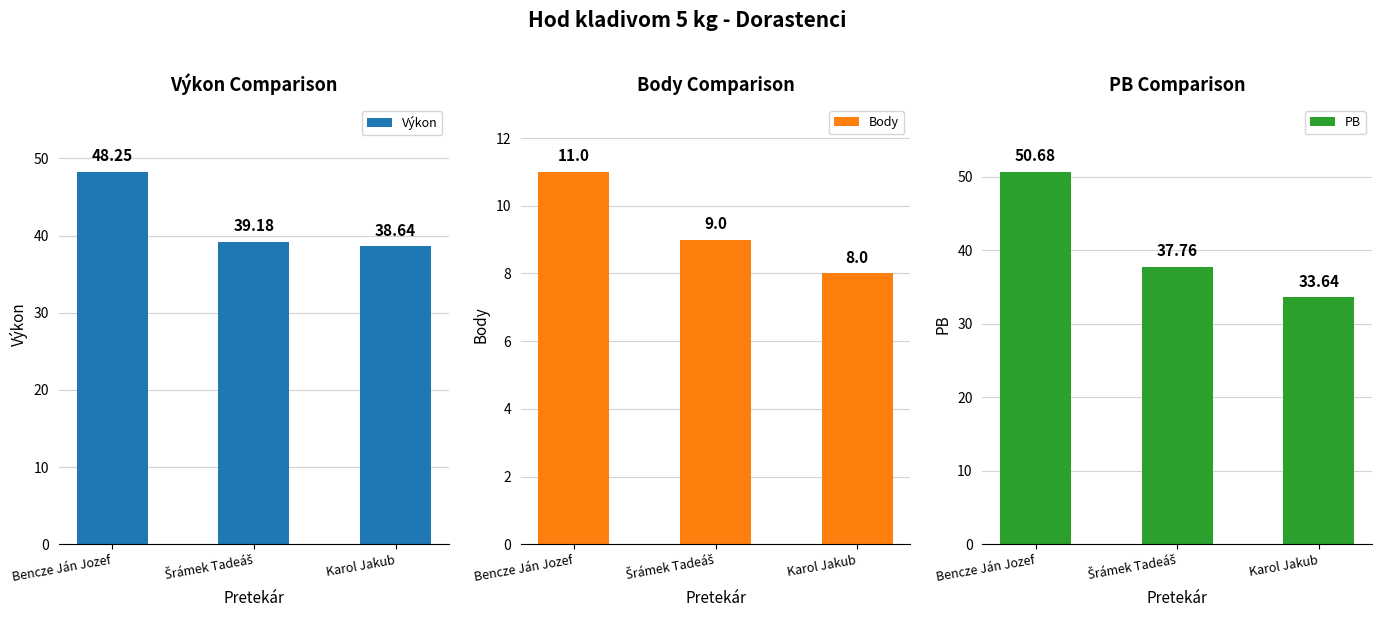

List the labels in order of PB value, smallest first.

Karol Jakub, Šrámek Tadeáš, Bencze Ján Jozef